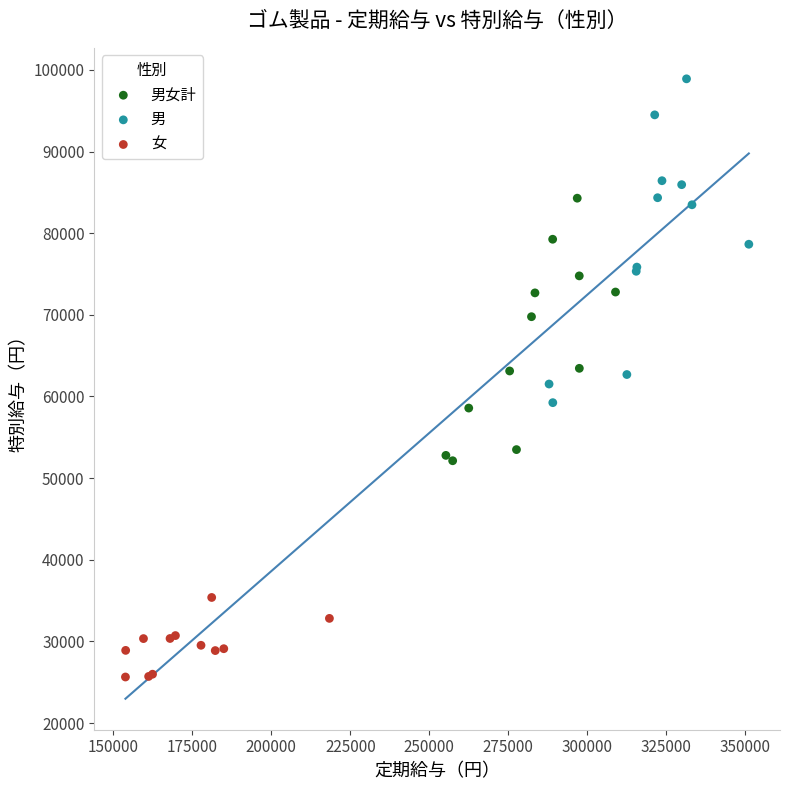

What are all the series names shown in the legend?

男女計, 男, 女